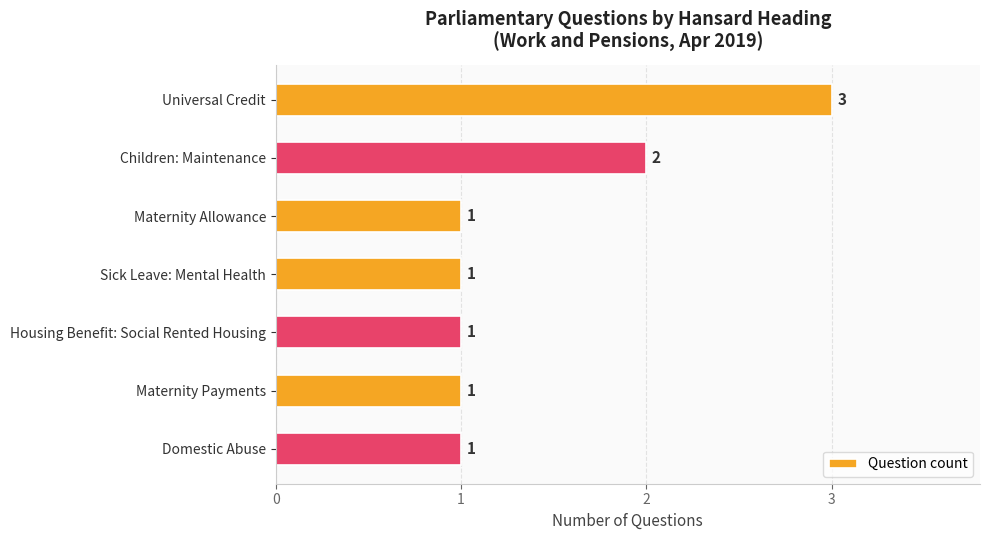

What is the minimum value shown in the chart?

1